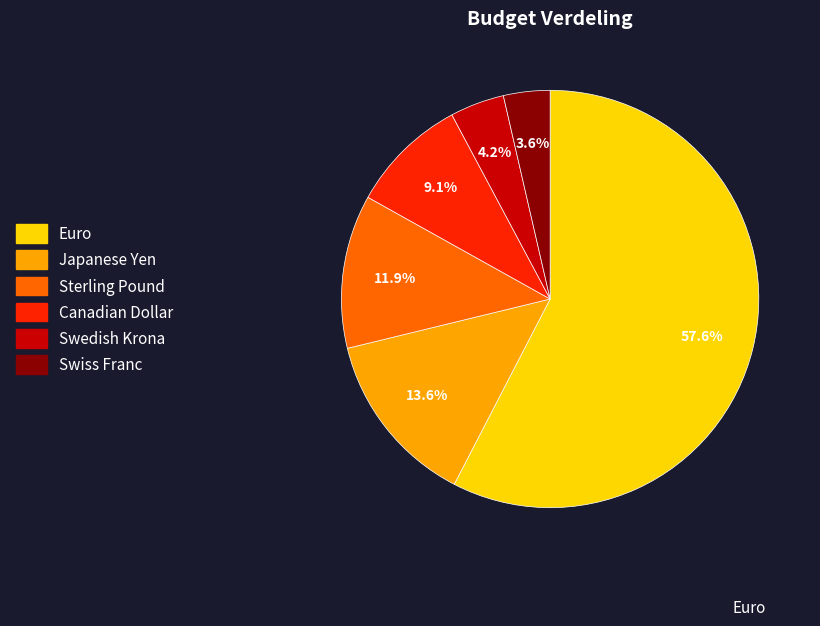

Count the number of slices in the pie.

6